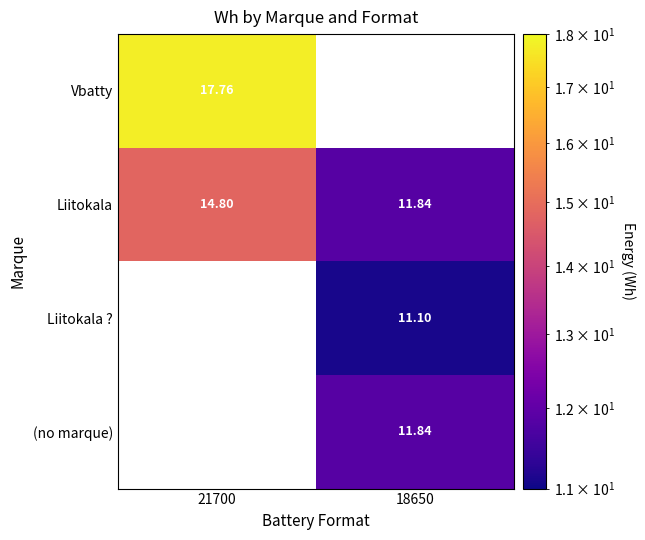

How many values in the Liitokala series exceed 14?

1